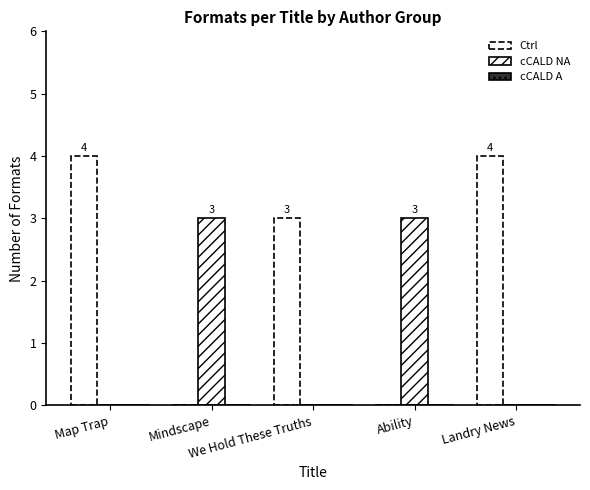

How many data points does each series have?

5